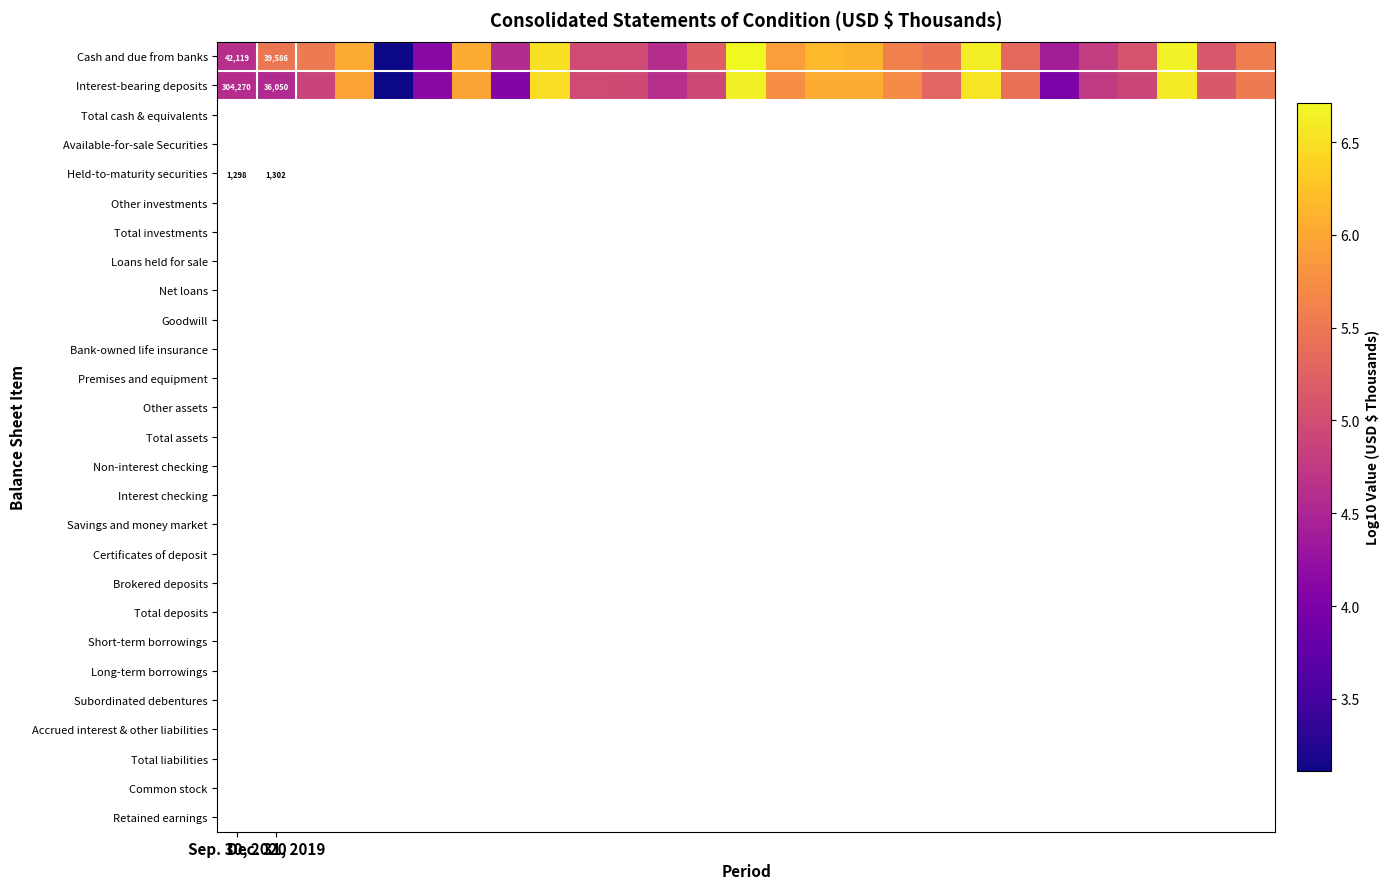

What is the maximum value for Cash and due from banks?

6.7